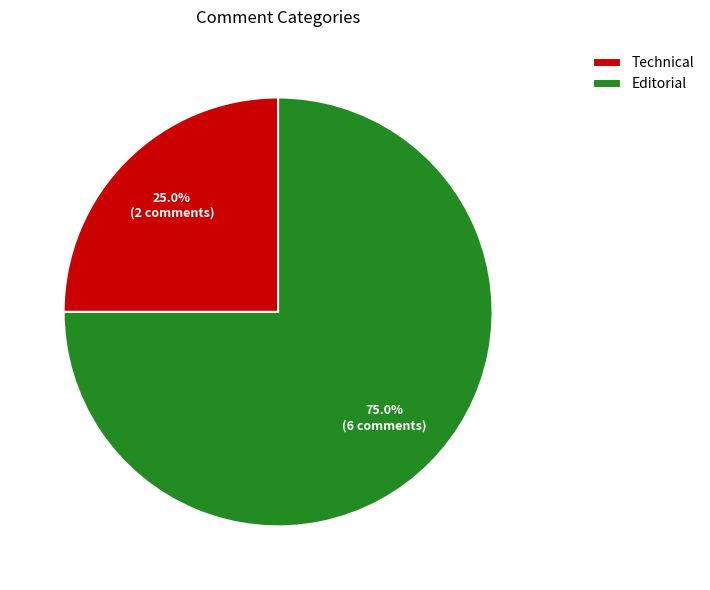

How many slices are in this pie chart?

2